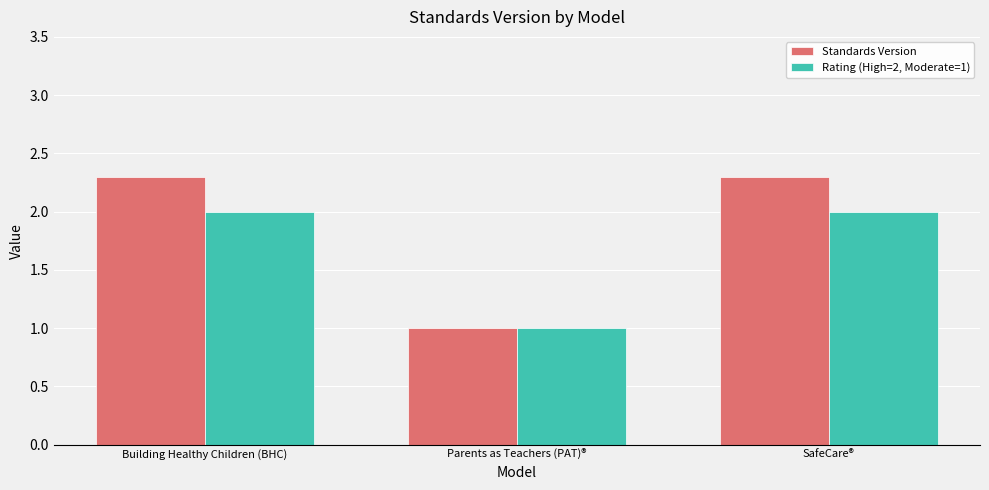

Rank the series by their maximum value, from lowest to highest.

Rating (High=2, Moderate=1), Standards Version